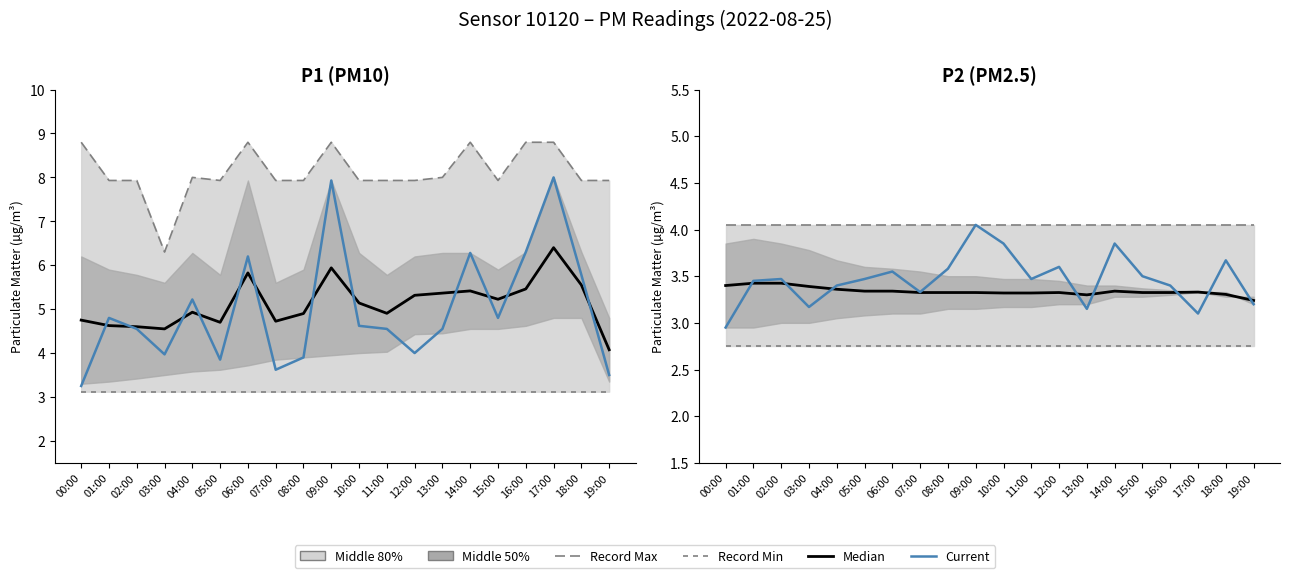

Which series ends up on top after the final intersection of Median and Current?

Median